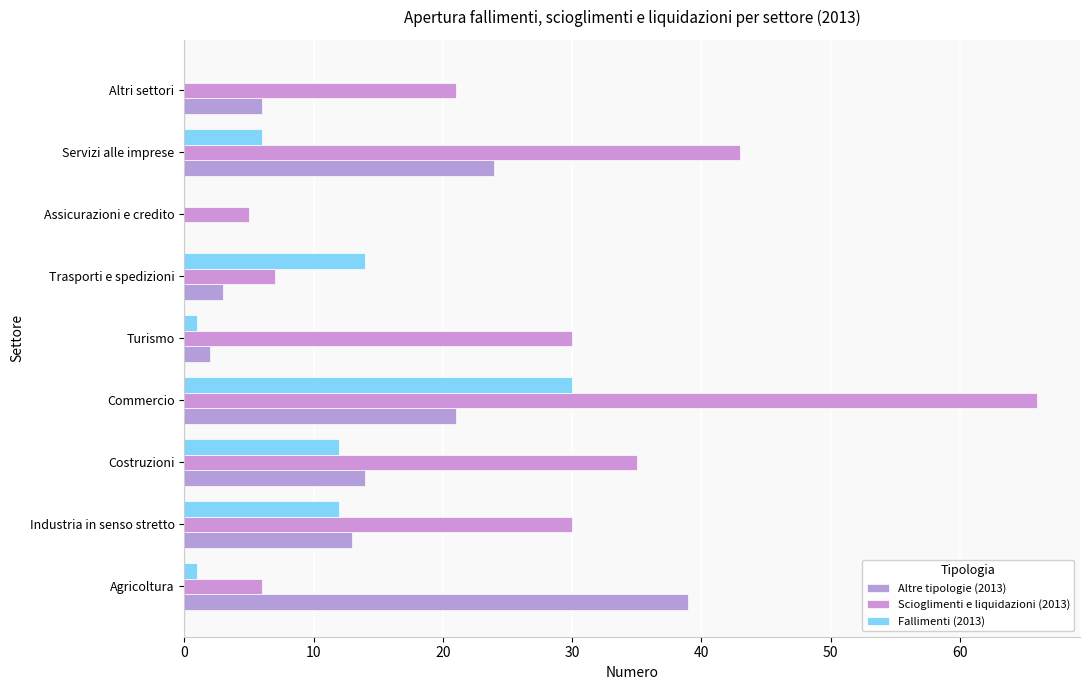

Count the number of categories in the chart.

9